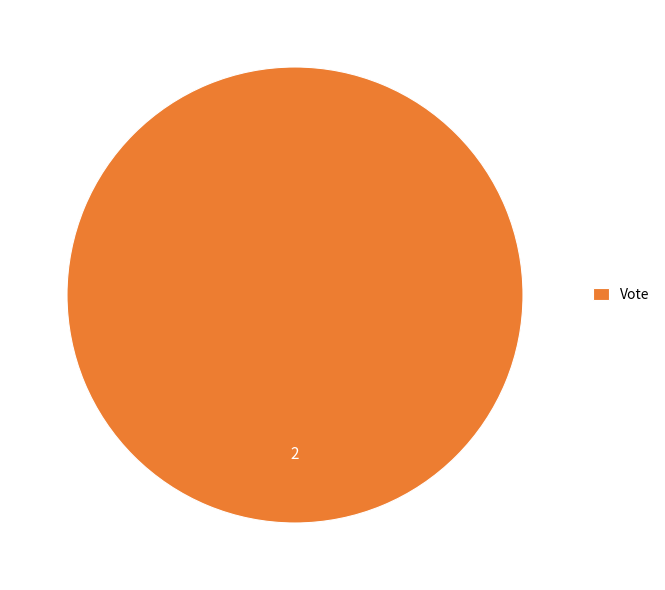

Rank the categories by value from lowest to highest.

Vote